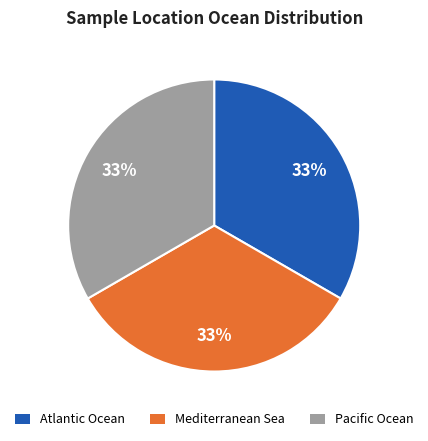

Is there any slice that represents more than half of the pie?

No